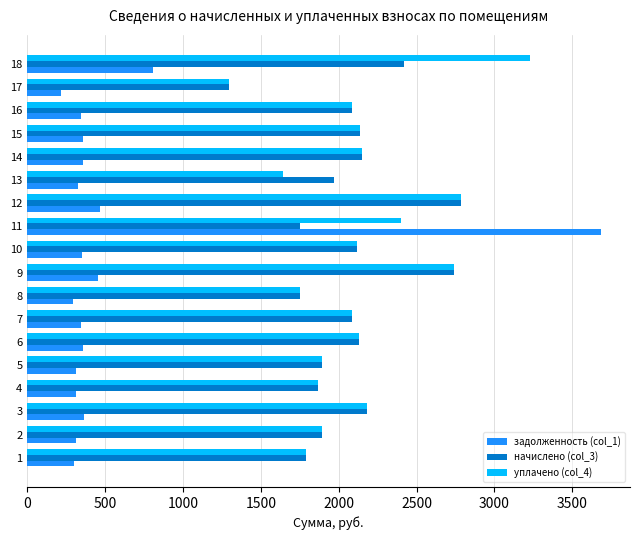

List the series in order of their peak value, highest first.

задолженность (col_1), уплачено (col_4), начислено (col_3)